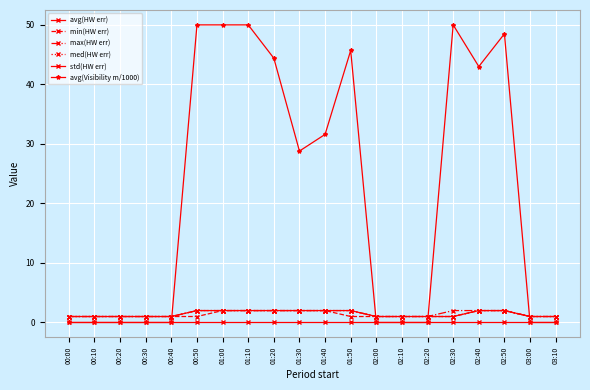

Reading left to right, extract all data points from this chart.

avg(HW err): 00:00=1.0	00:10=1.0	00:20=1.0	00:30=1.0	00:40=1.0	00:50=2.0	01:00=2.0	01:10=2.0	01:20=2.0	01:30=2.0	01:40=2.0	01:50=2.0	02:00=1.0	02:10=1.0	02:20=1.0	02:30=1.0	02:40=2.0	02:50=2.0	03:00=1.0	03:10=1.0
min(HW err): 00:00=1.0	00:10=1.0	00:20=1.0	00:30=1.0	00:40=1.0	00:50=1.0	01:00=2.0	01:10=2.0	01:20=2.0	01:30=2.0	01:40=2.0	01:50=1.0	02:00=1.0	02:10=1.0	02:20=1.0	02:30=1.0	02:40=2.0	02:50=2.0	03:00=1.0	03:10=1.0
max(HW err): 00:00=1.0	00:10=1.0	00:20=1.0	00:30=1.0	00:40=1.0	00:50=2.0	01:00=2.0	01:10=2.0	01:20=2.0	01:30=2.0	01:40=2.0	01:50=2.0	02:00=1.0	02:10=1.0	02:20=1.0	02:30=2.0	02:40=2.0	02:50=2.0	03:00=1.0	03:10=1.0
med(HW err): 00:00=1.0	00:10=1.0	00:20=1.0	00:30=1.0	00:40=1.0	00:50=2.0	01:00=2.0	01:10=2.0	01:20=2.0	01:30=2.0	01:40=2.0	01:50=2.0	02:00=1.0	02:10=1.0	02:20=1.0	02:30=1.0	02:40=2.0	02:50=2.0	03:00=1.0	03:10=1.0
std(HW err): 00:00=0.0	00:10=0.0	00:20=0.0	00:30=0.0	00:40=0.0	00:50=0.0	01:00=0.0	01:10=0.0	01:20=0.0	01:30=0.0	01:40=0.0	01:50=0.0	02:00=0.0	02:10=0.0	02:20=0.0	02:30=0.0	02:40=0.0	02:50=0.0	03:00=0.0	03:10=0.0
avg(Visibility m/1000): 00:00=0.0	00:10=0.0	00:20=0.0	00:30=0.0	00:40=0.0	00:50=50.0	01:00=50.0	01:10=50.0	01:20=44.4	01:30=28.8	01:40=31.6	01:50=45.7	02:00=0.0	02:10=0.0	02:20=0.0	02:30=50.0	02:40=43.0	02:50=48.5	03:00=0.0	03:10=0.0